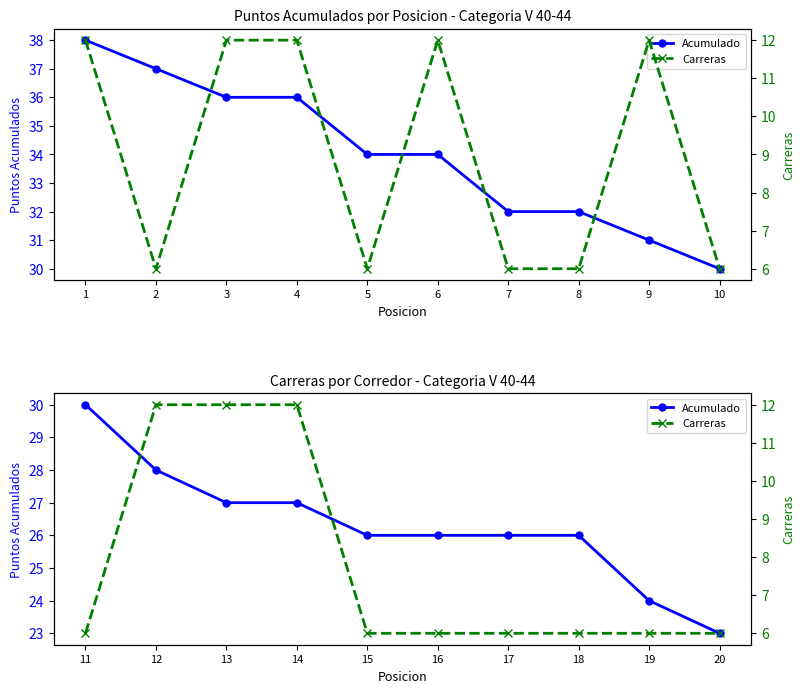

The Acumulado series shows 36 at 17. True or false?

False